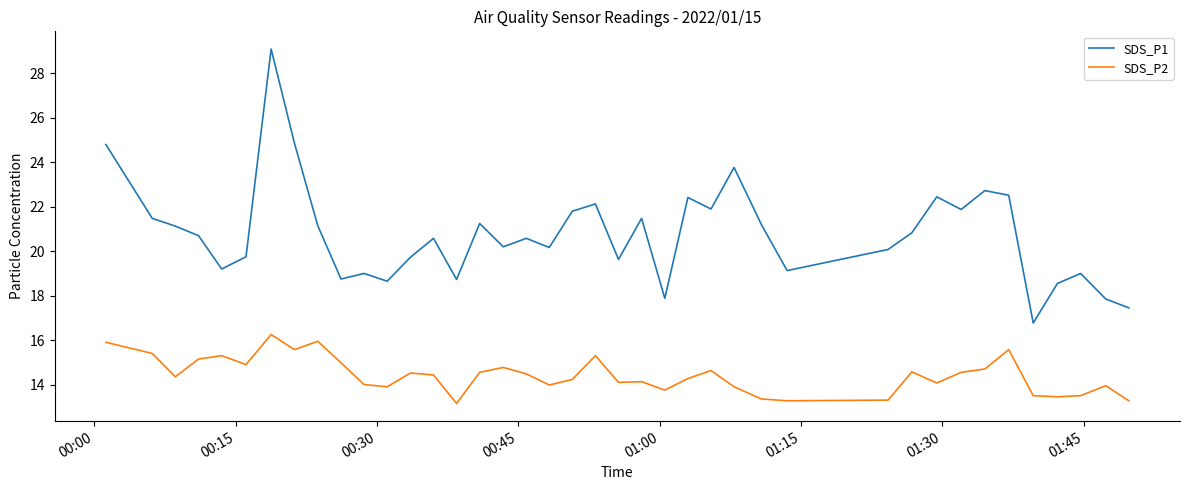

Rank the series by their average value, from lowest to highest.

SDS_P2, SDS_P1